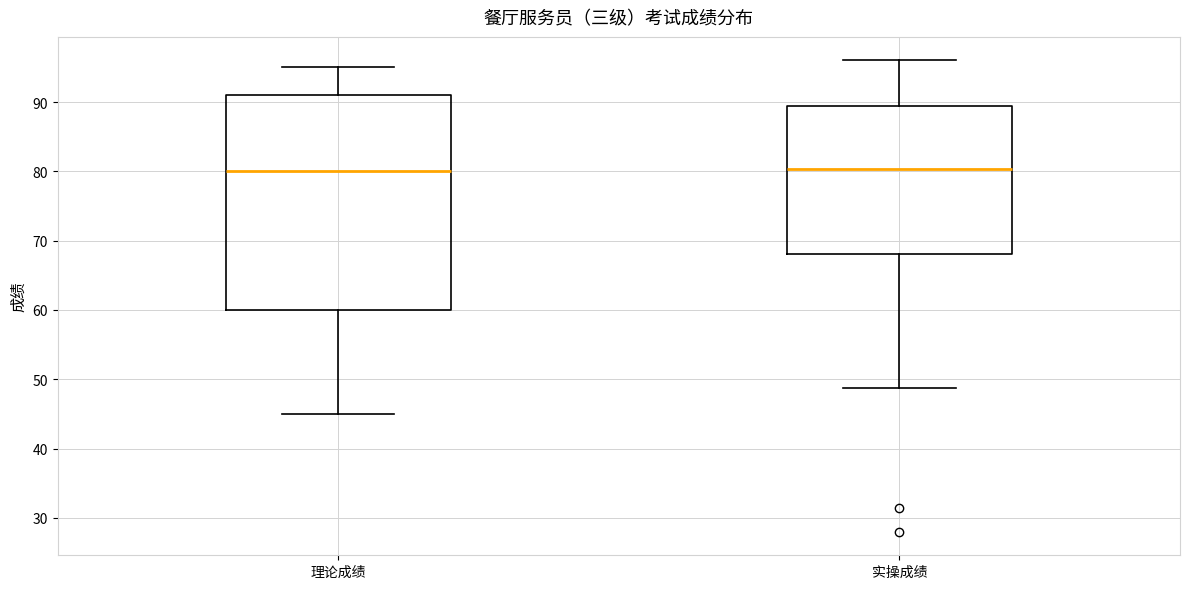

Where does the upper whisker of the box for 理论成绩 end on the y-axis? The values are not printed on the chart, so give them approximately, as read against the axis.

95